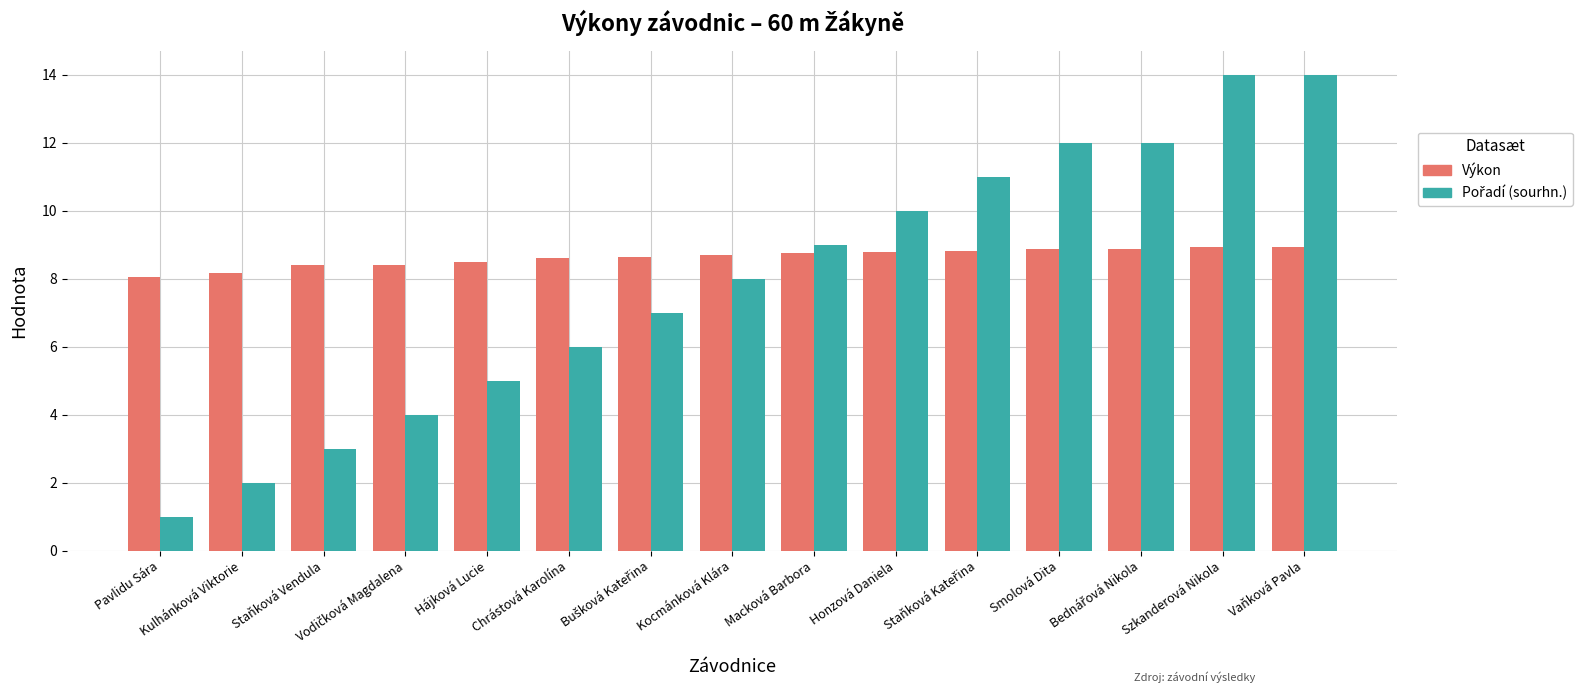

The value of Výkon at Smolová Dita is 8.9. True or false?

True